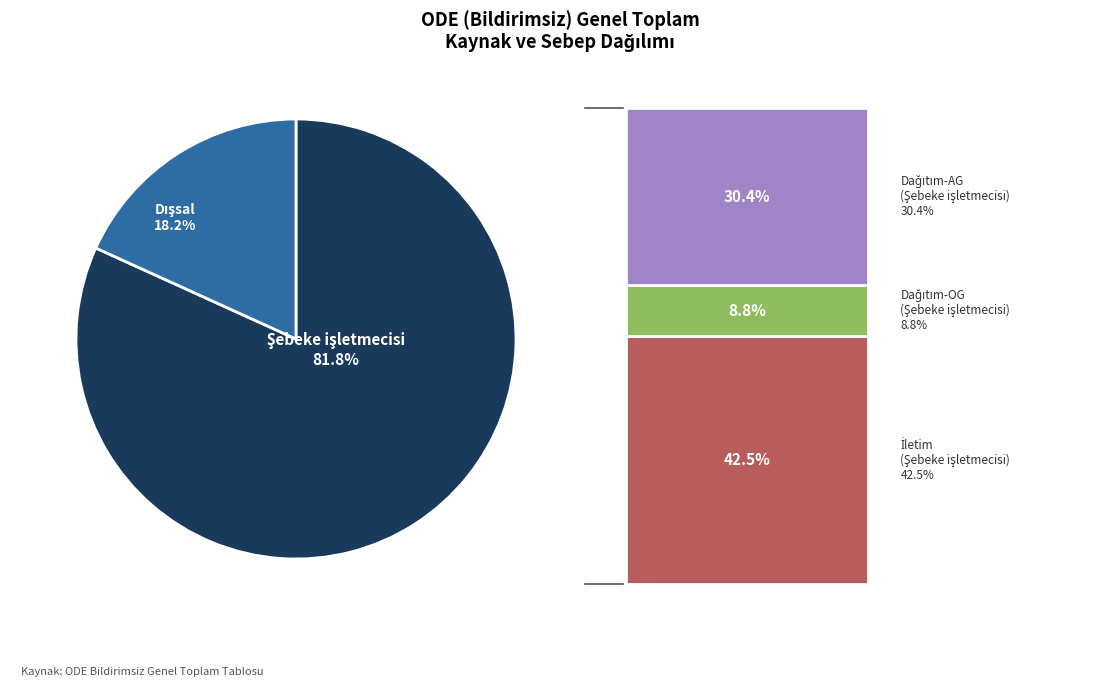

To the nearest percent, what is the difference between the largest and smallest slice percentages?

64%